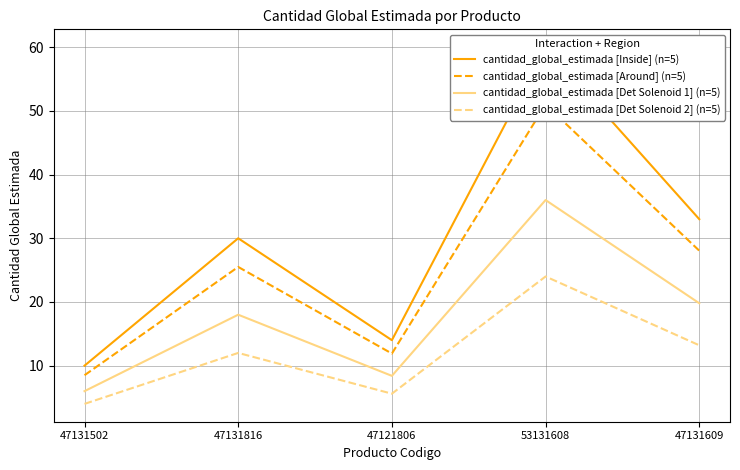

True or false: cantidad_global_estimada [Inside] (n=5) has a value of 2.8 at 47131502.

False